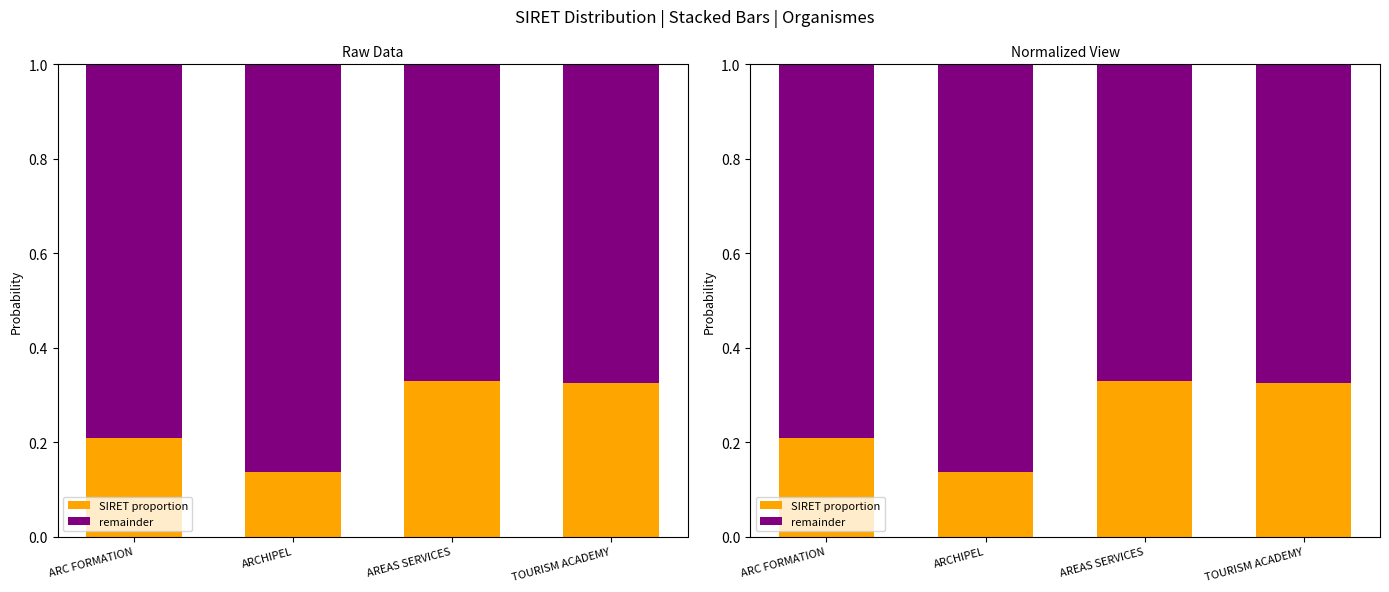

What is the greatest value displayed?

0.9